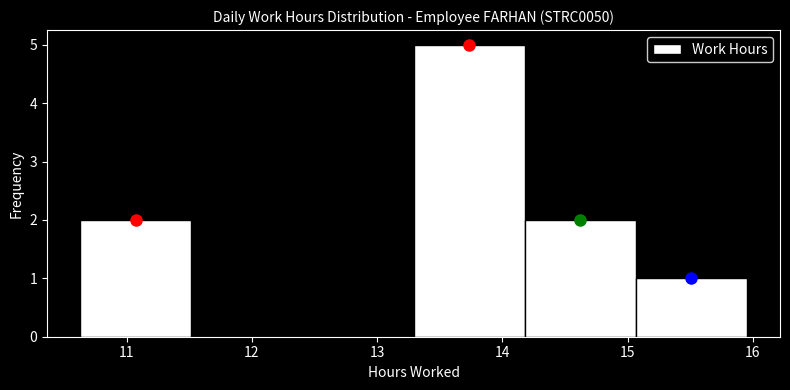

Over which range of the x-axis is the bar tallest?

13.3 to 14.2